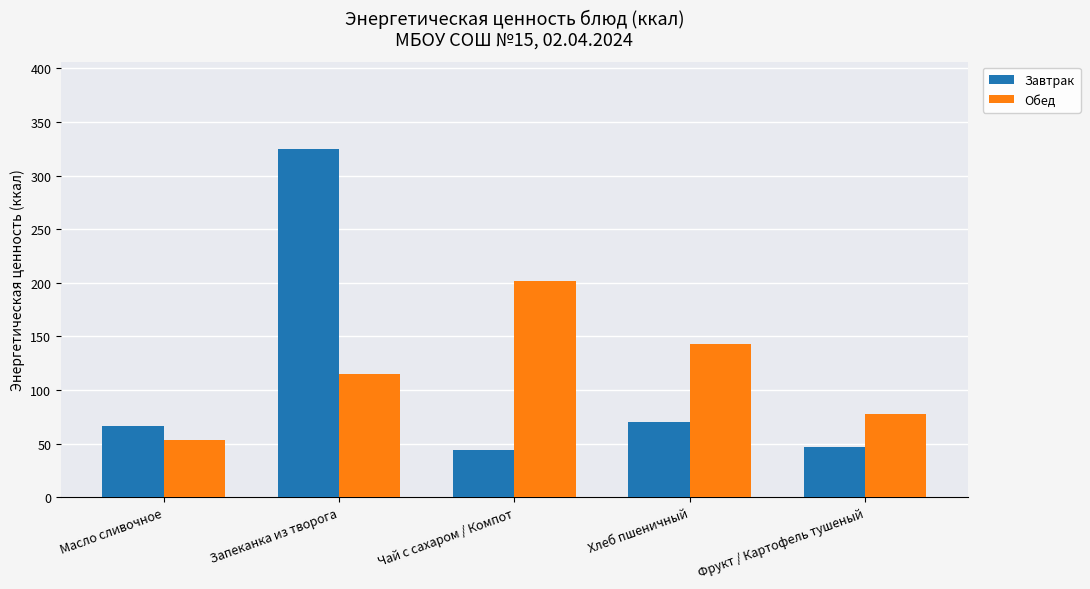

What is the difference between the maximum and minimum values in the Завтрак series?

280.7